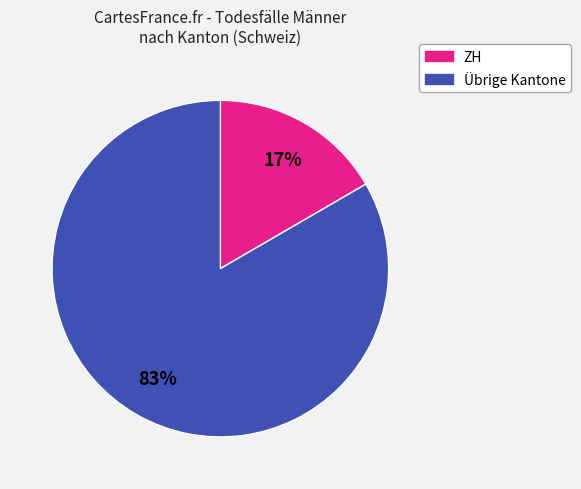

To the nearest percent, what is the average slice percentage?

50%